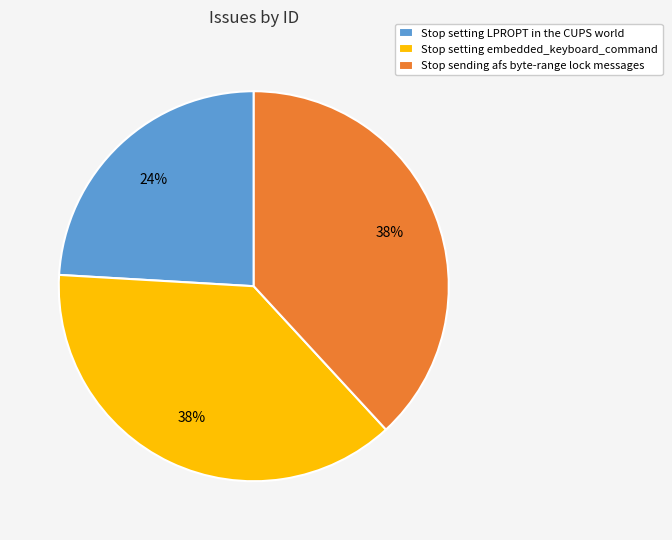

How many slices are in this pie chart?

3